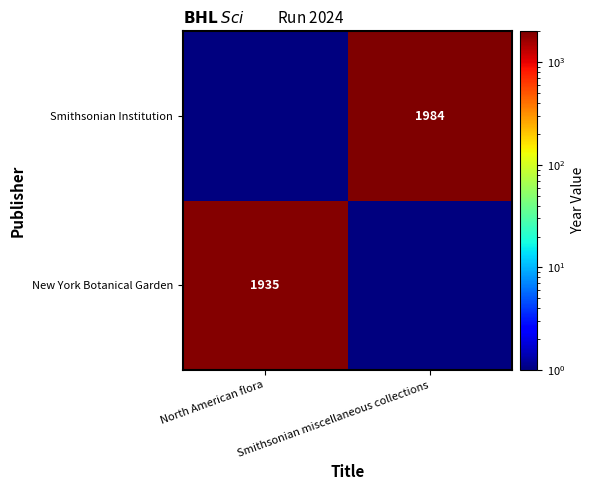

True or false: Smithsonian Institution has a value of 1002 at Smithsonian miscellaneous collections.

False